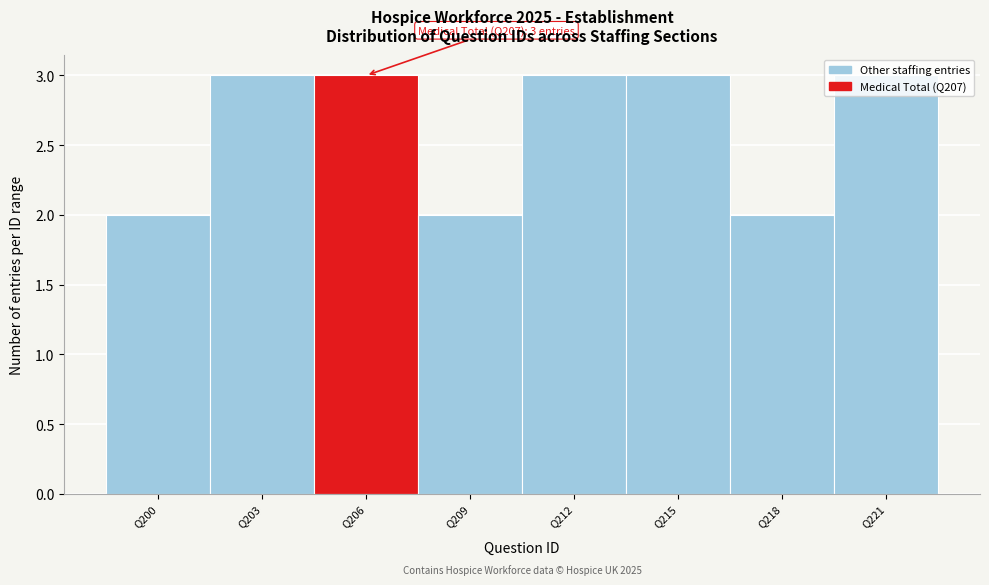

The value at Q203 is 5. True or false?

False